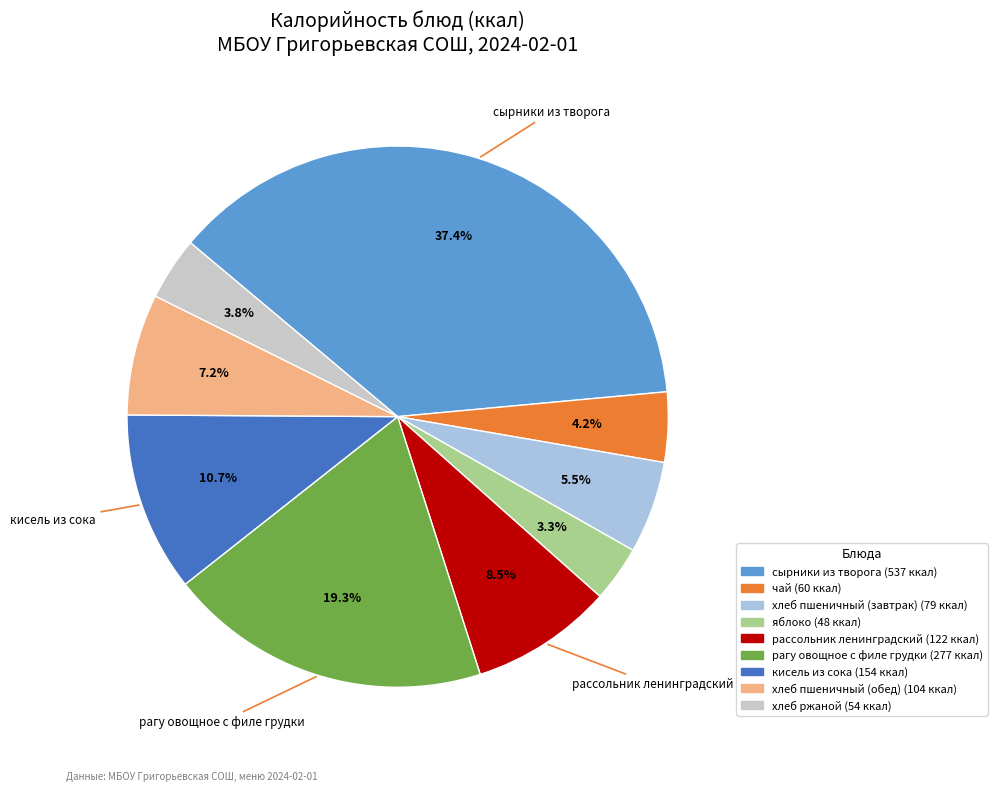

Does any single category account for the majority?

No